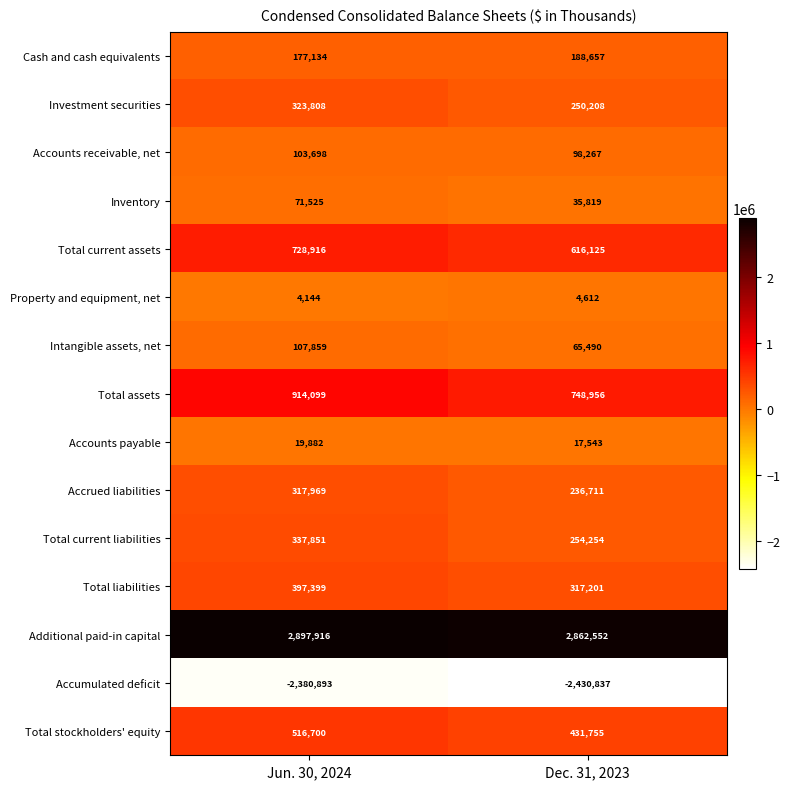

List the labels in order of Accumulated deficit value, largest first.

Jun. 30, 2024, Dec. 31, 2023